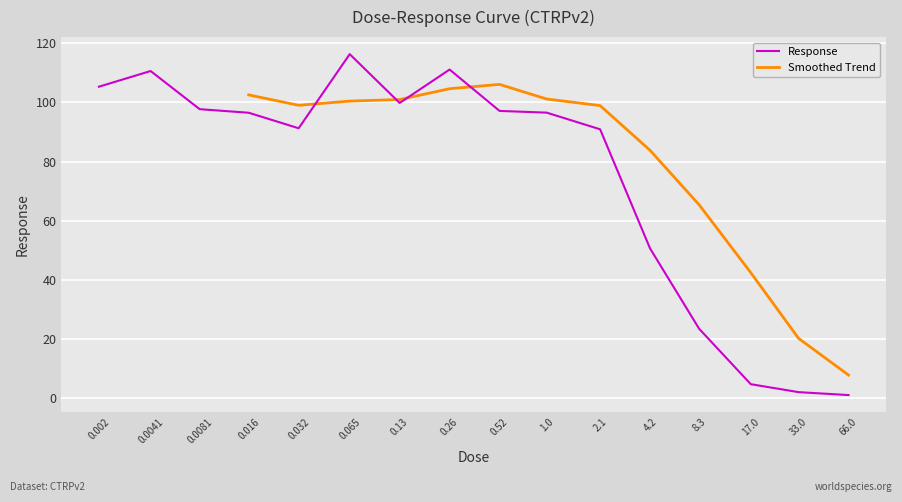

What is the minimum value shown in the chart?

1.1